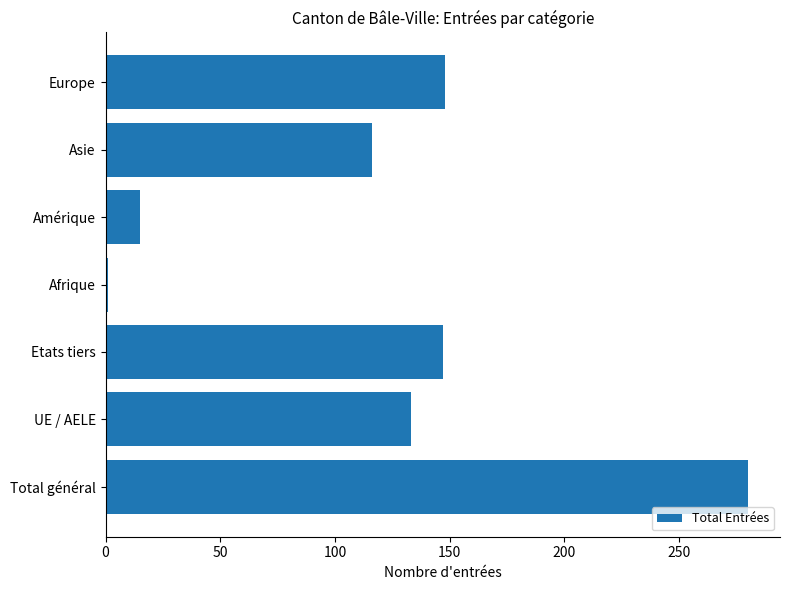

Approximately how many times larger is the value at Etats tiers compared to Amérique?

9.8